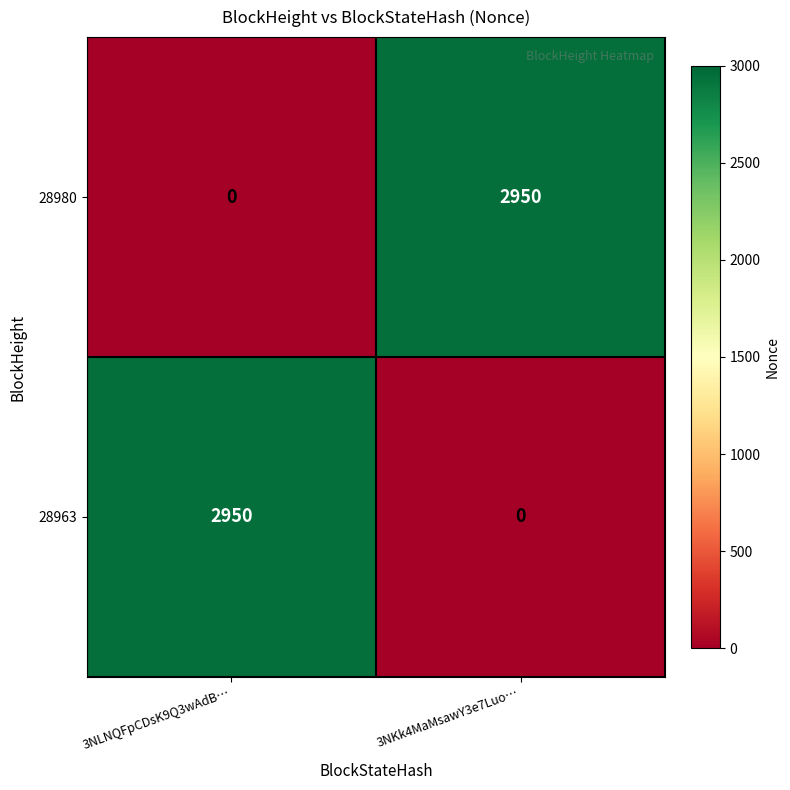

What is the total value across all series at 3NKk4MaMsawY3e7Luo…?

2950